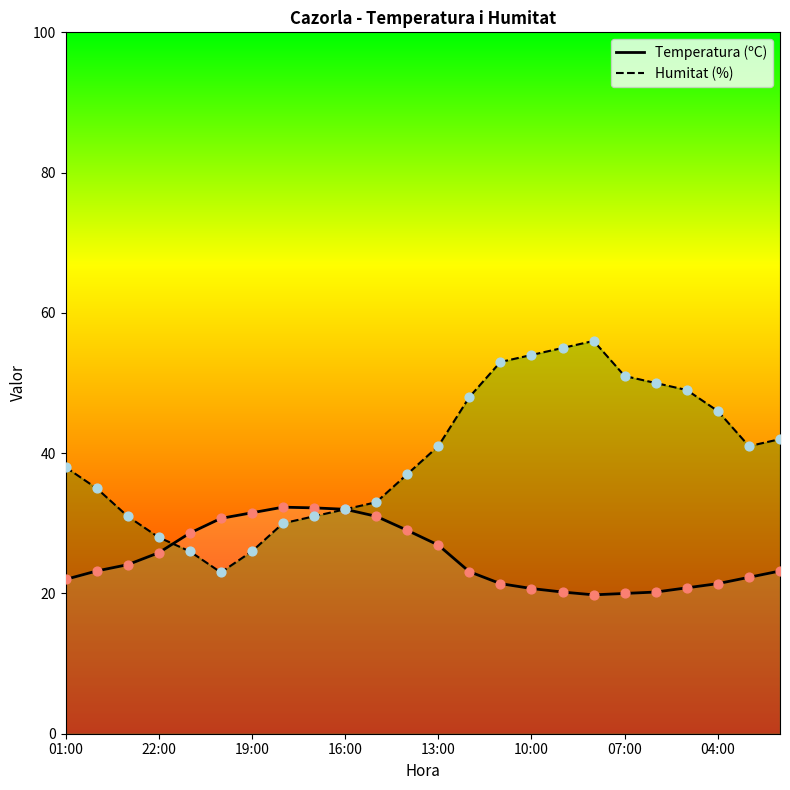

At how many categories does at least one series exceed 52?

4